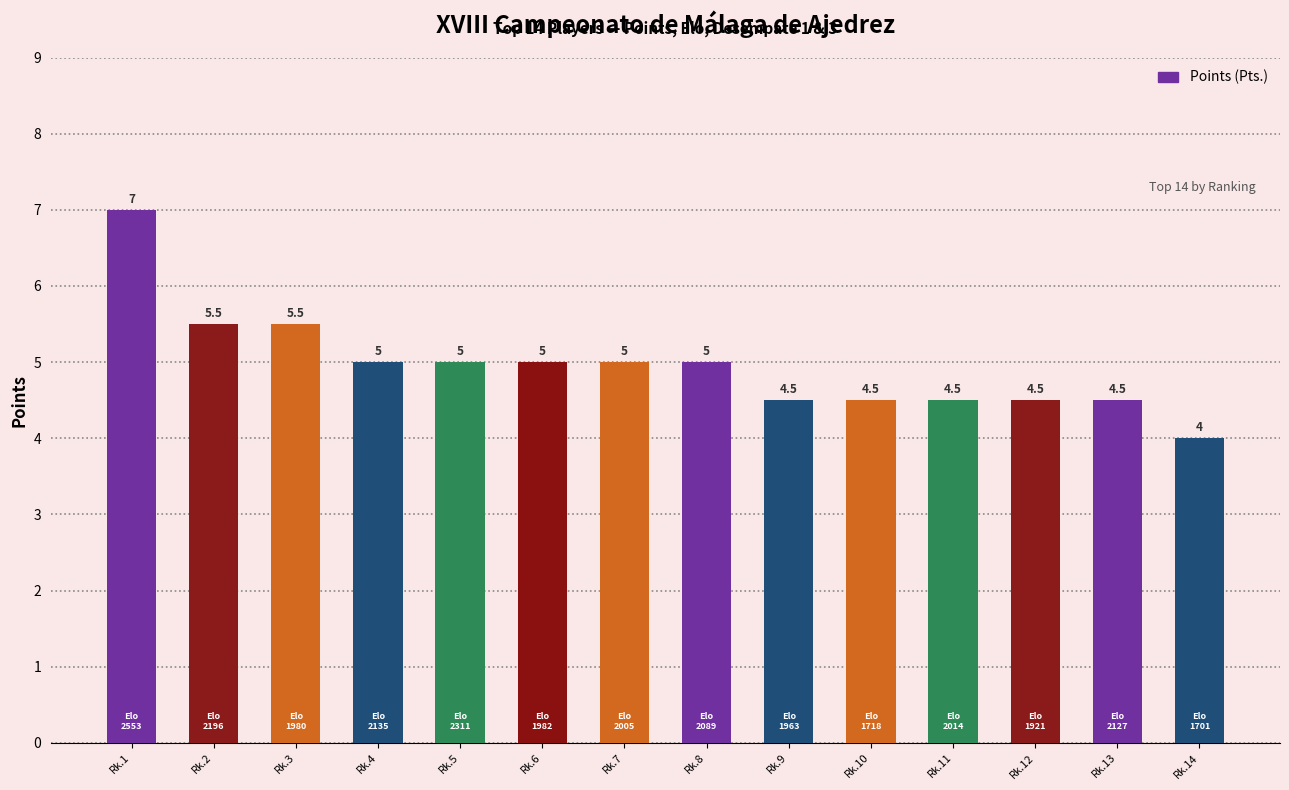

Does the chart contain any negative values?

No